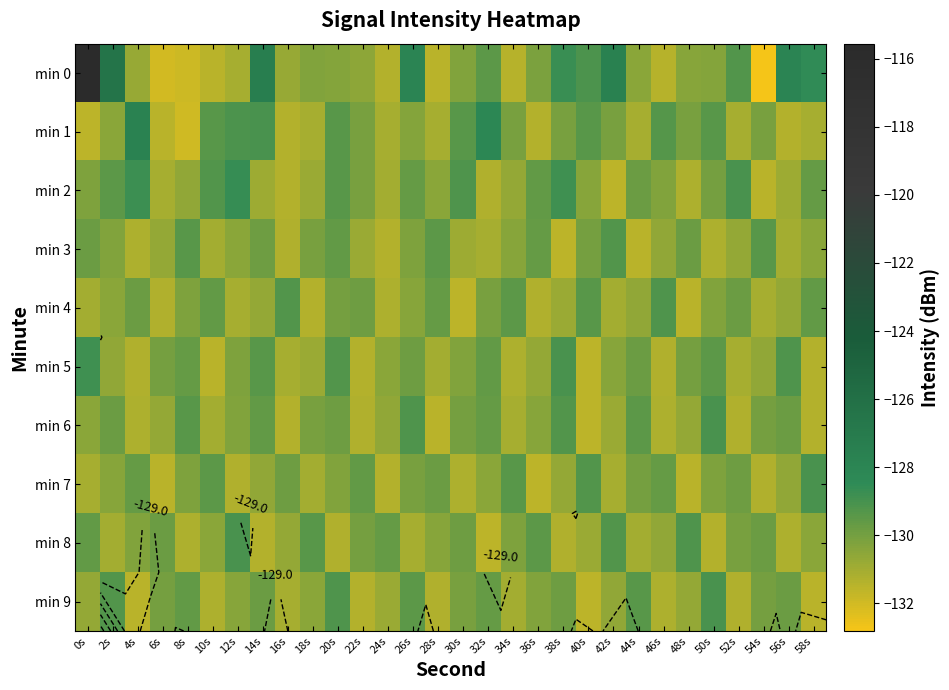

Which series has the largest total across all categories?

min 0